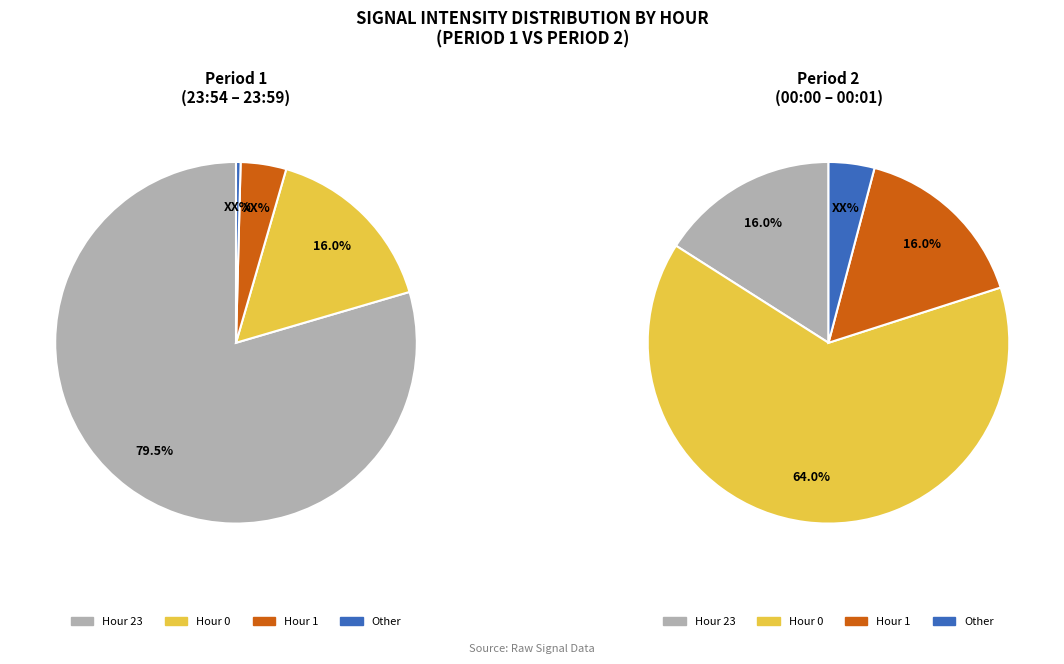

Count the number of slices in the pie.

4